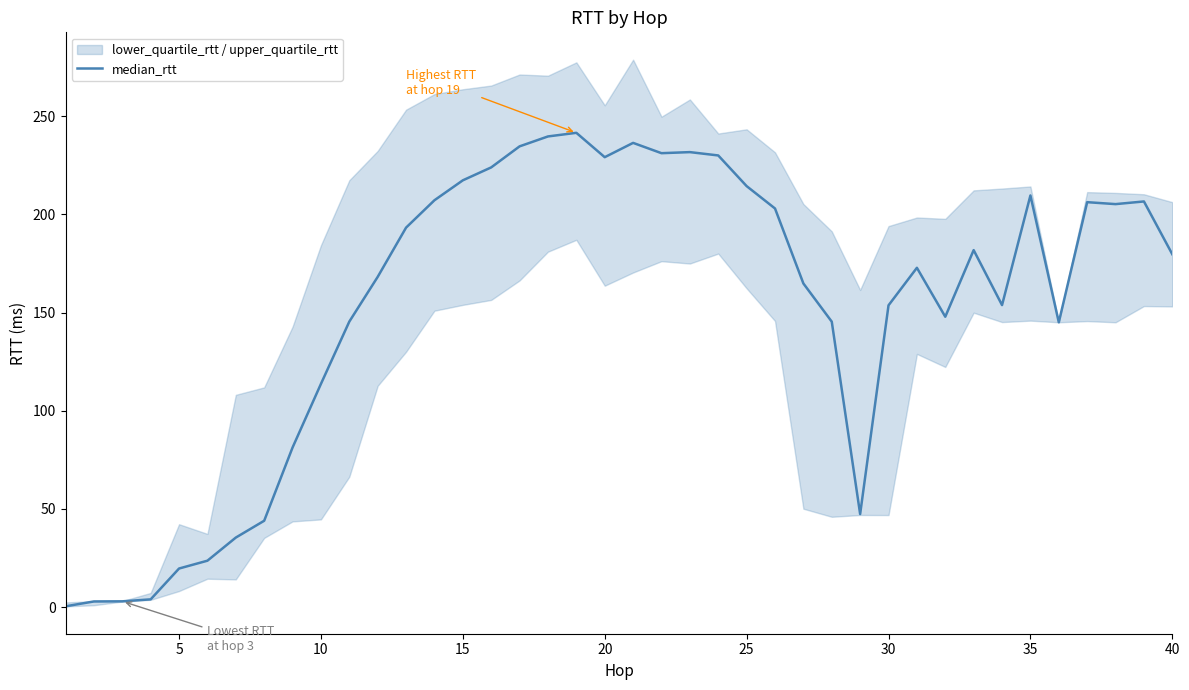

What is the value of the 37th point from the left?

206.3